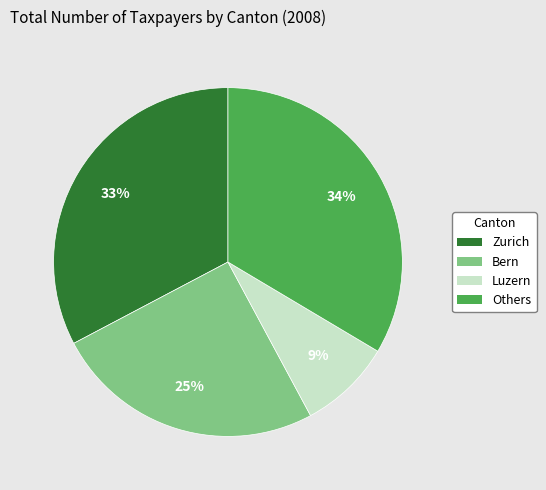

To the nearest percent, what is the average slice percentage?

25%